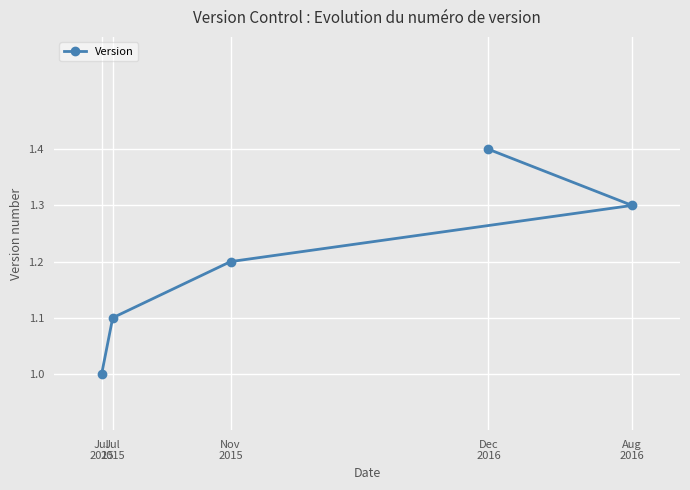

What value does the data have at Jul
2015?

1.1